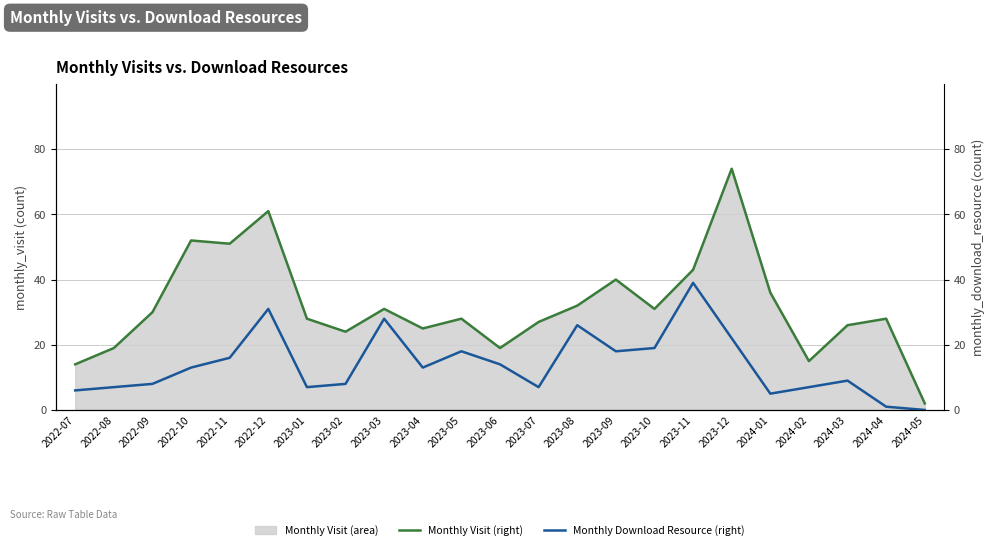

Reading left to right, extract all data points from this chart.

Monthly Visit (right): 14	19	30	52	51	61	28	24	31	25	28	19	27	32	40	31	43	74	36	15	26	28	2
Monthly Download Resource (right): 6	7	8	13	16	31	7	8	28	13	18	14	7	26	18	19	39	22	5	7	9	1	0